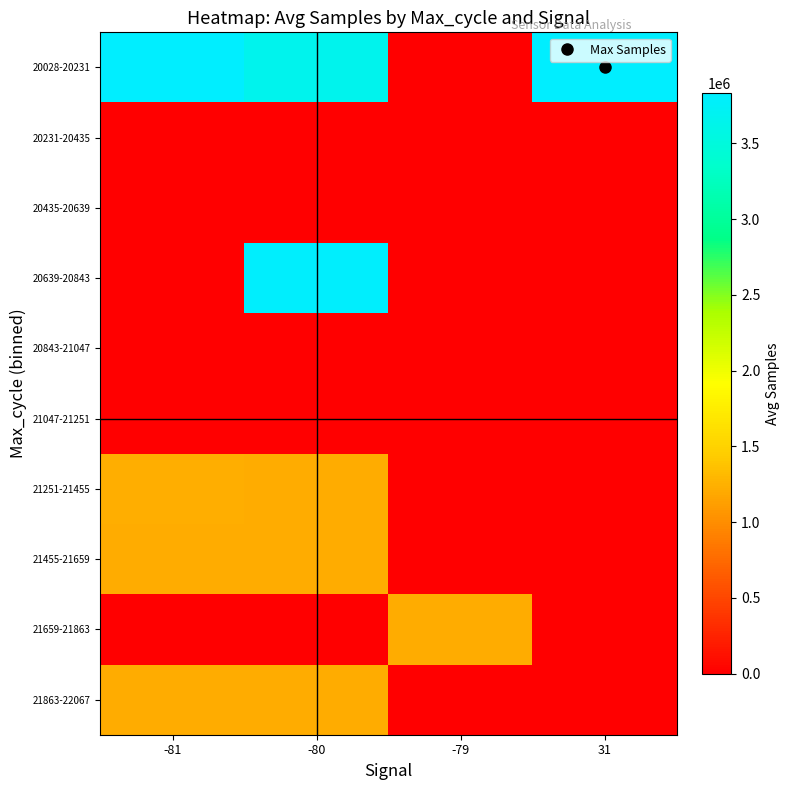

How many distinct data groups are displayed?

10